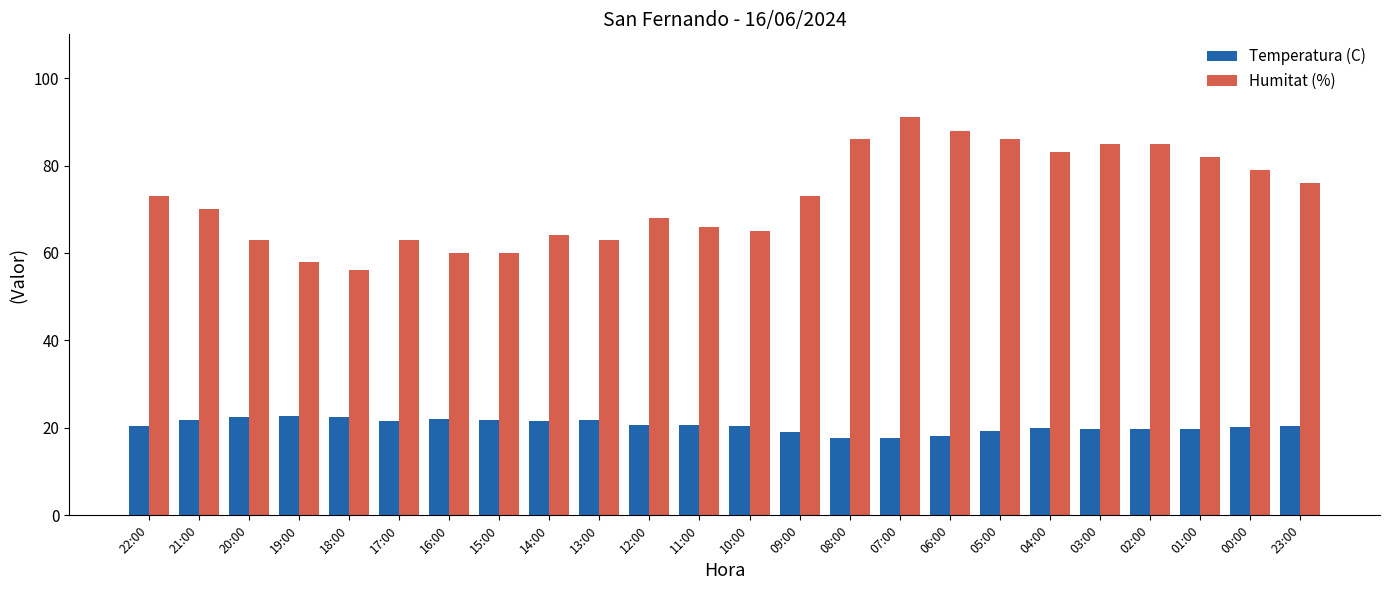

What are all the series names shown in the legend?

Temperatura (C), Humitat (%)